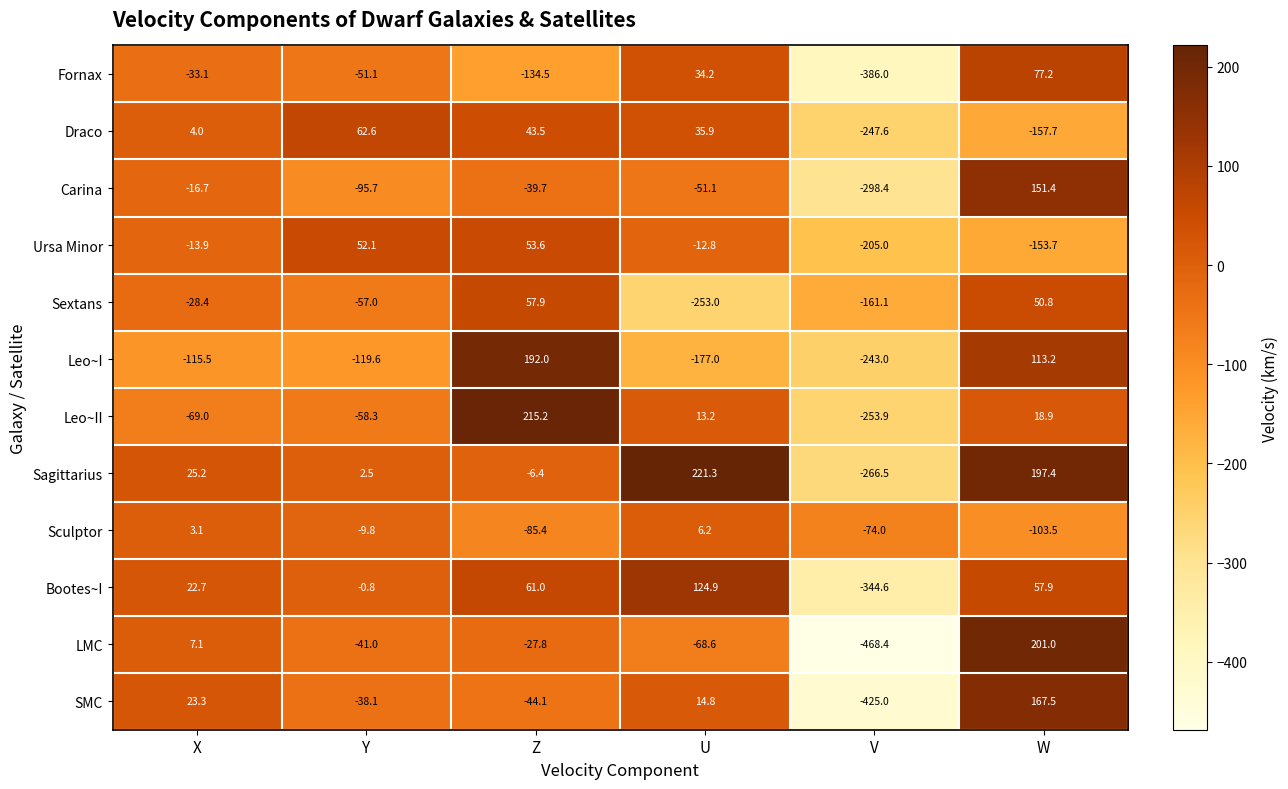

What is the difference between the highest and lowest values at U?

474.3